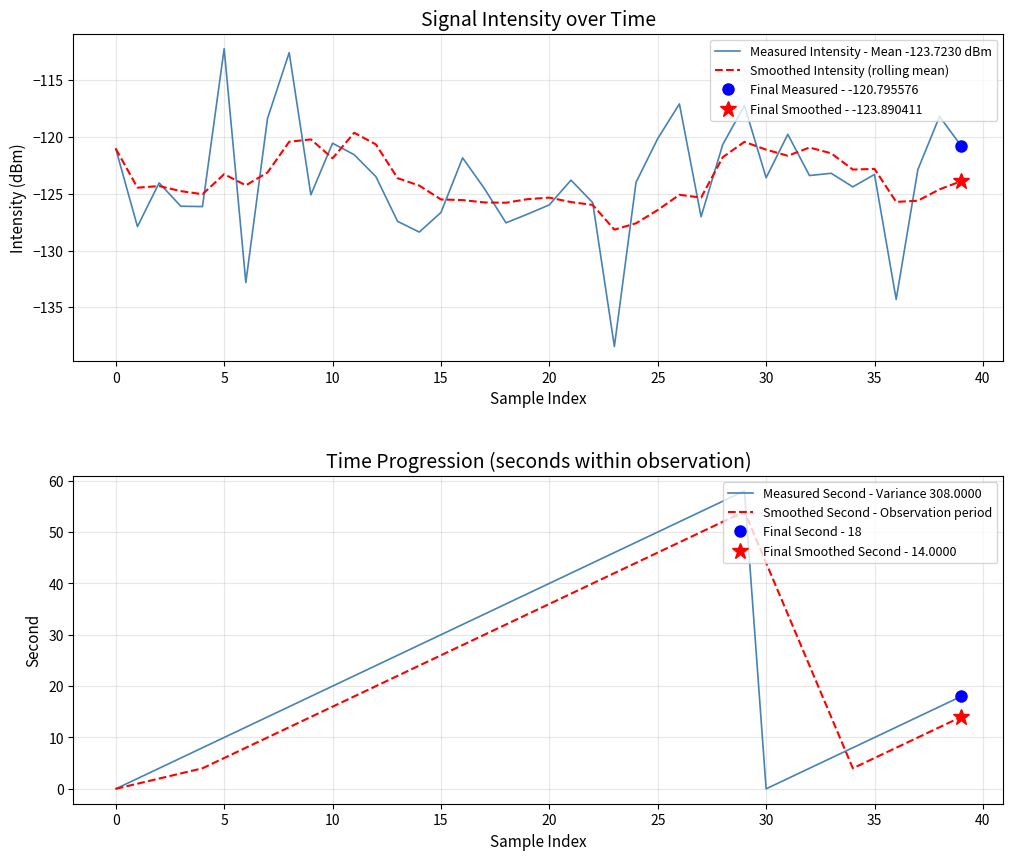

How many values in the Measured Second - Variance 308.0000 series are below 20?

20